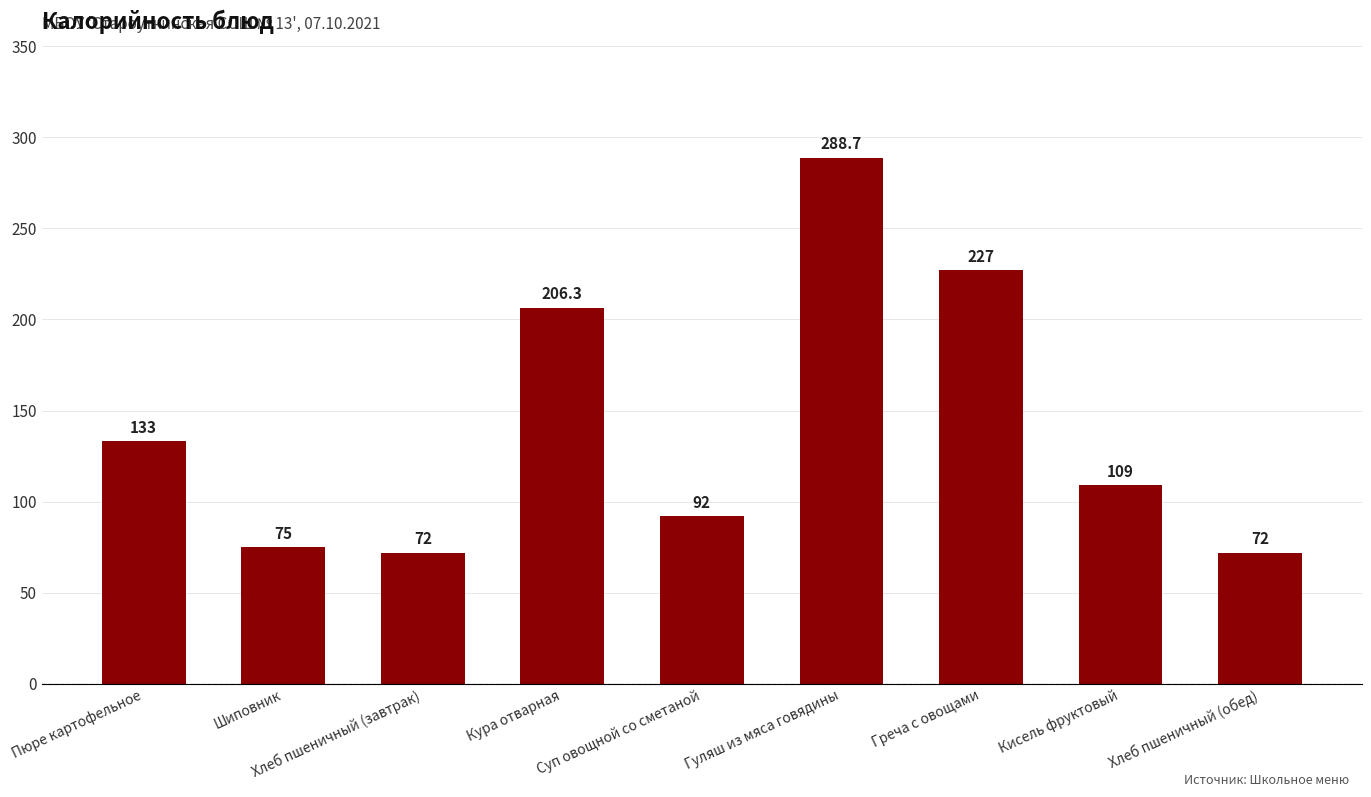

What is the change in value from Хлеб пшеничный (завтрак) to Суп овощной со сметаной?

+20.0